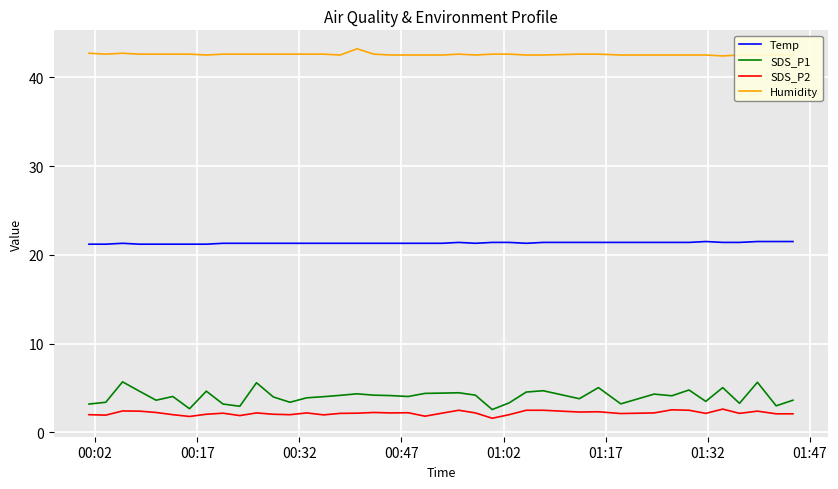

True or false: Temp and SDS_P2 intersect in this chart.

False